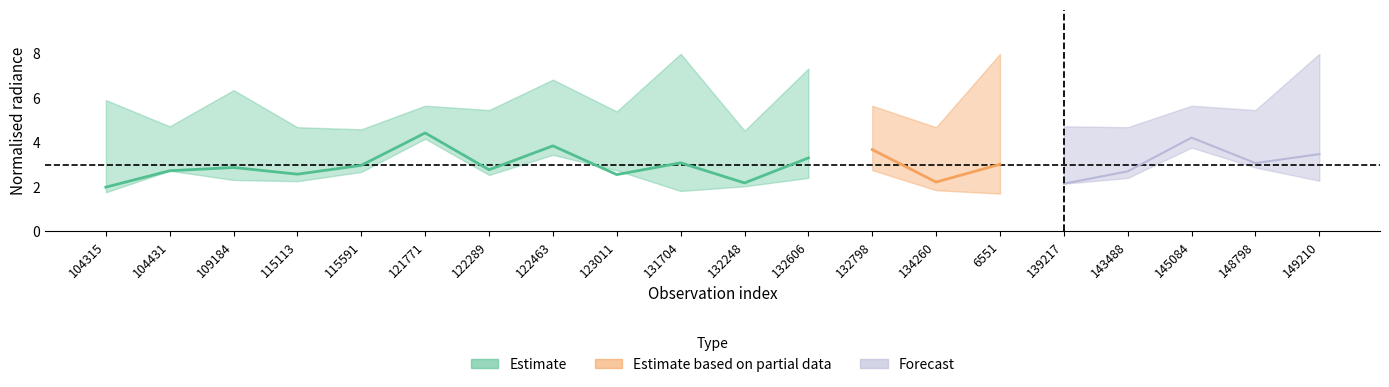

Reading left to right, transcribe all the data shown in this chart.

rade9_bin_mdn: 5.9	4.7	6.3	4.7	4.6	5.6	5.4	6.8	5.4	8.0	4.5	7.3	5.6	4.7	8.0	4.7	4.7	5.6	5.4	8.0
rade9_aggzone_norm: 2.0	2.7	2.9	2.6	3.0	4.4	2.8	3.8	2.5	3.1	2.2	3.3	3.7	2.2	3.0	2.1	2.7	4.2	3.1	3.5
rade9_mult_nadir_norm: 1.7	2.7	2.3	2.2	2.7	4.2	2.5	3.4	2.7	1.8	2.0	2.4	2.7	1.8	1.7	2.1	2.4	3.8	2.9	2.3